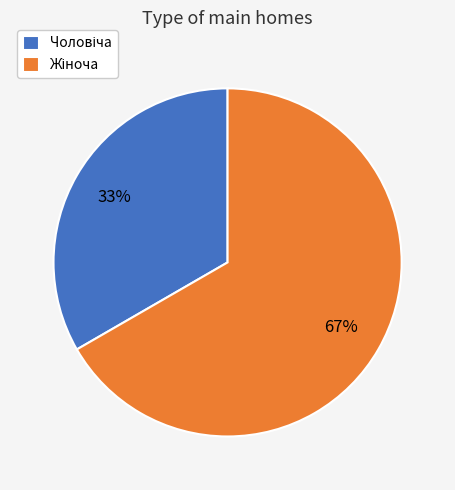

To the nearest percent, what is the average slice percentage?

50%